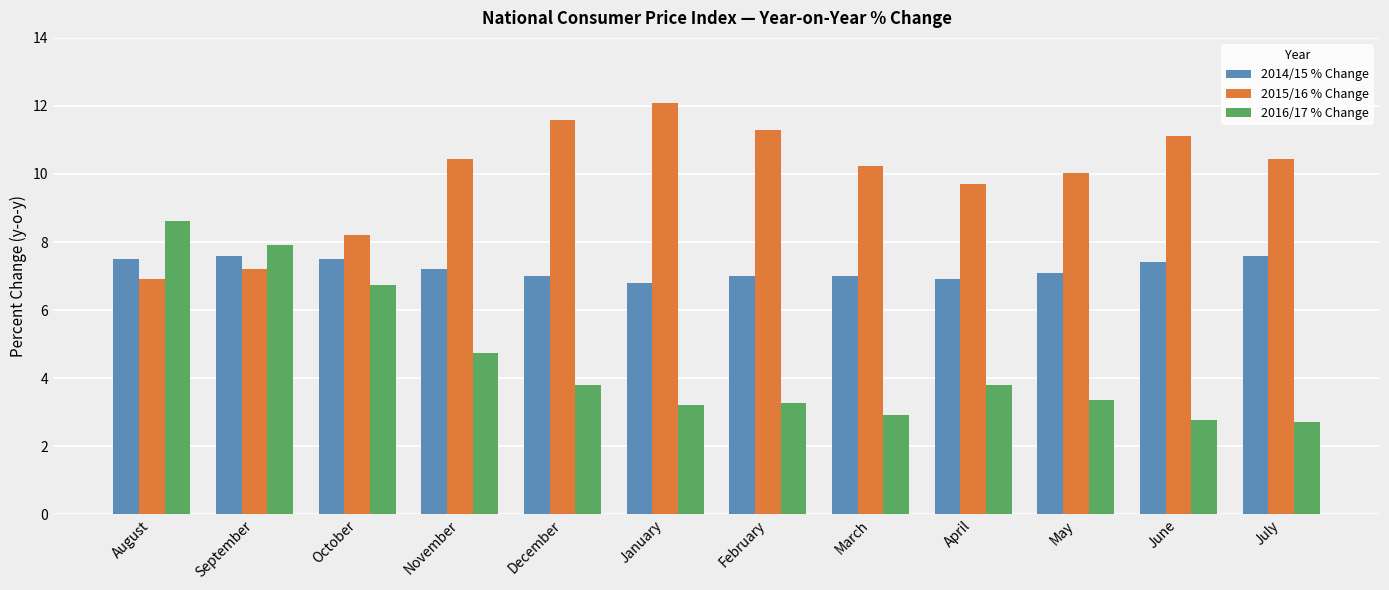

Which series changed the most between February and July?

2015/16 % Change